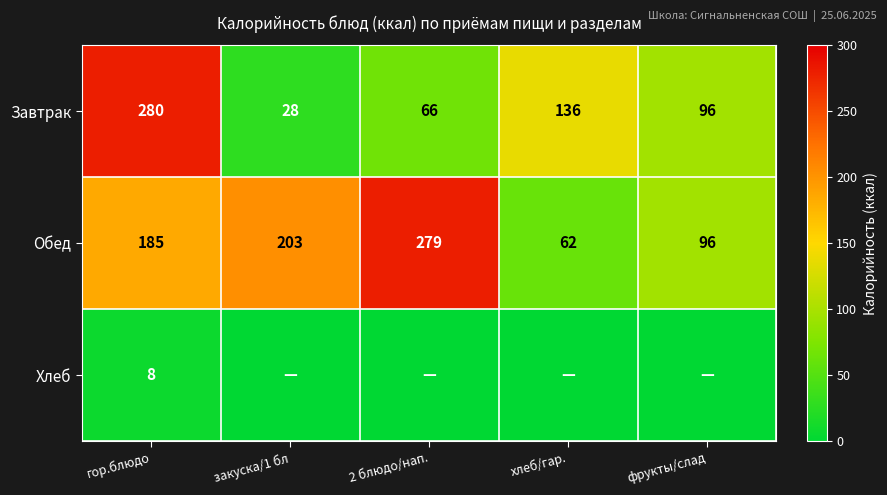

At гор.блюдо, list the series in order from largest to smallest.

Завтрак, Обед, Хлеб